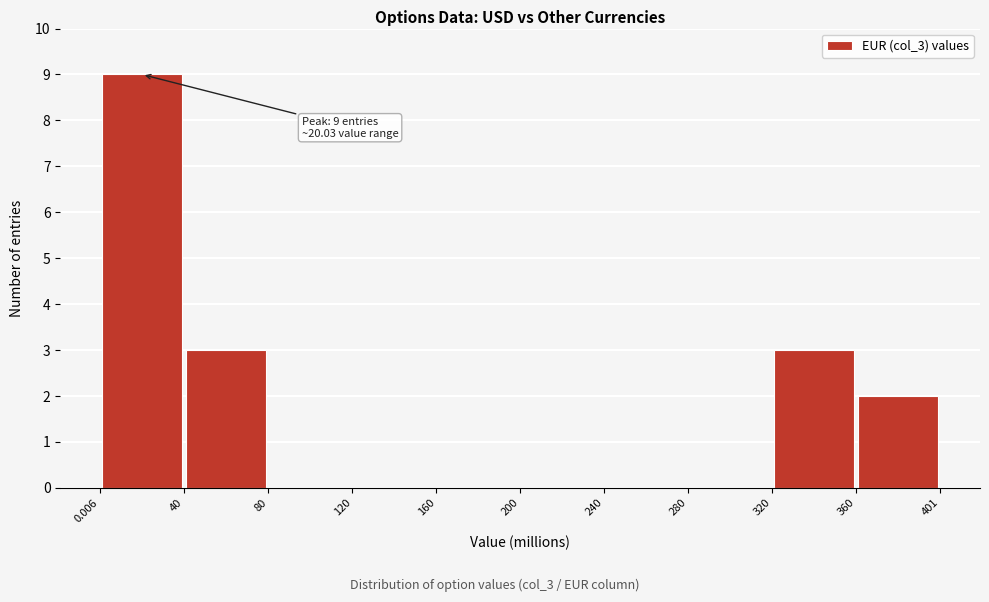

Over which range of the x-axis is the bar tallest?

0.006 to 40